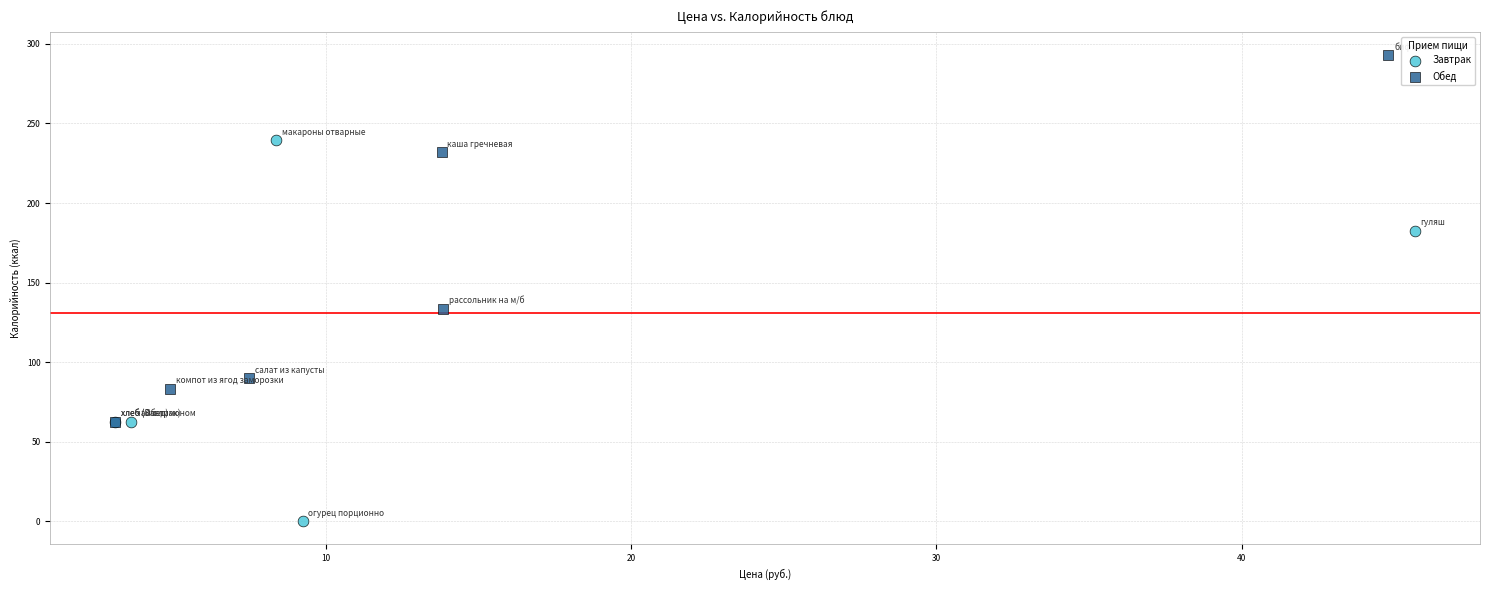

Which series contains the lowest Y value?

Завтрак